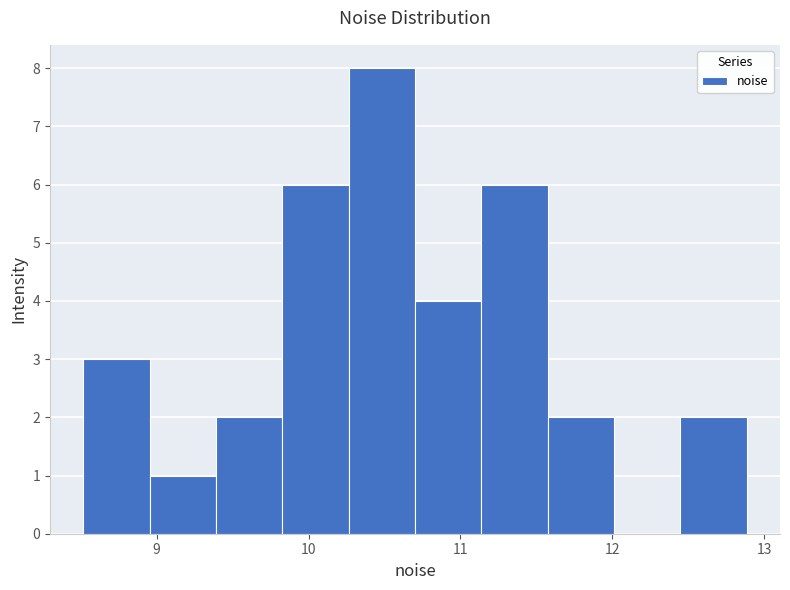

Which range on the x-axis has the tallest bar?

10.3 to 10.7